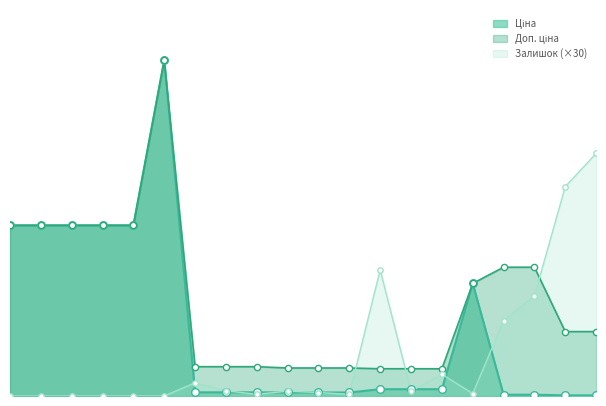

Which series has the largest Y range (max minus min)?

Ціна